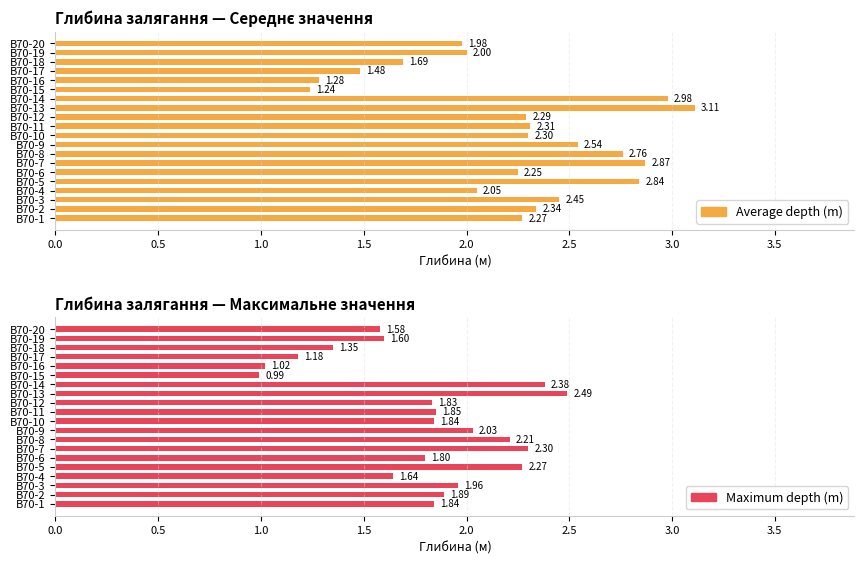

True or false: Average depth (m) has a value of 0.9 at В70-4.

False